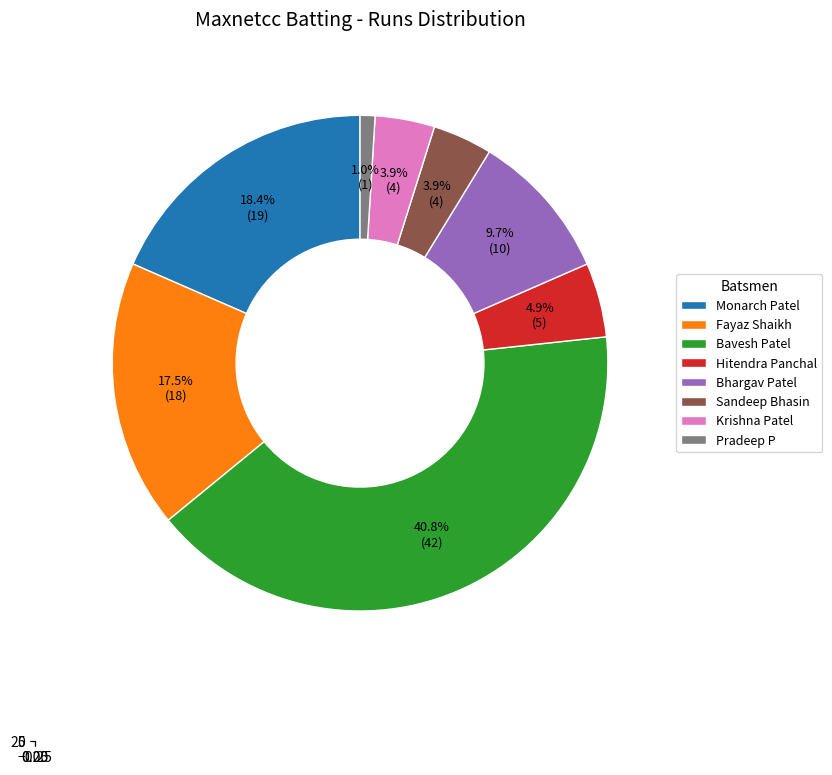

What percentage is NOT represented by Monarch Patel?

81.6%